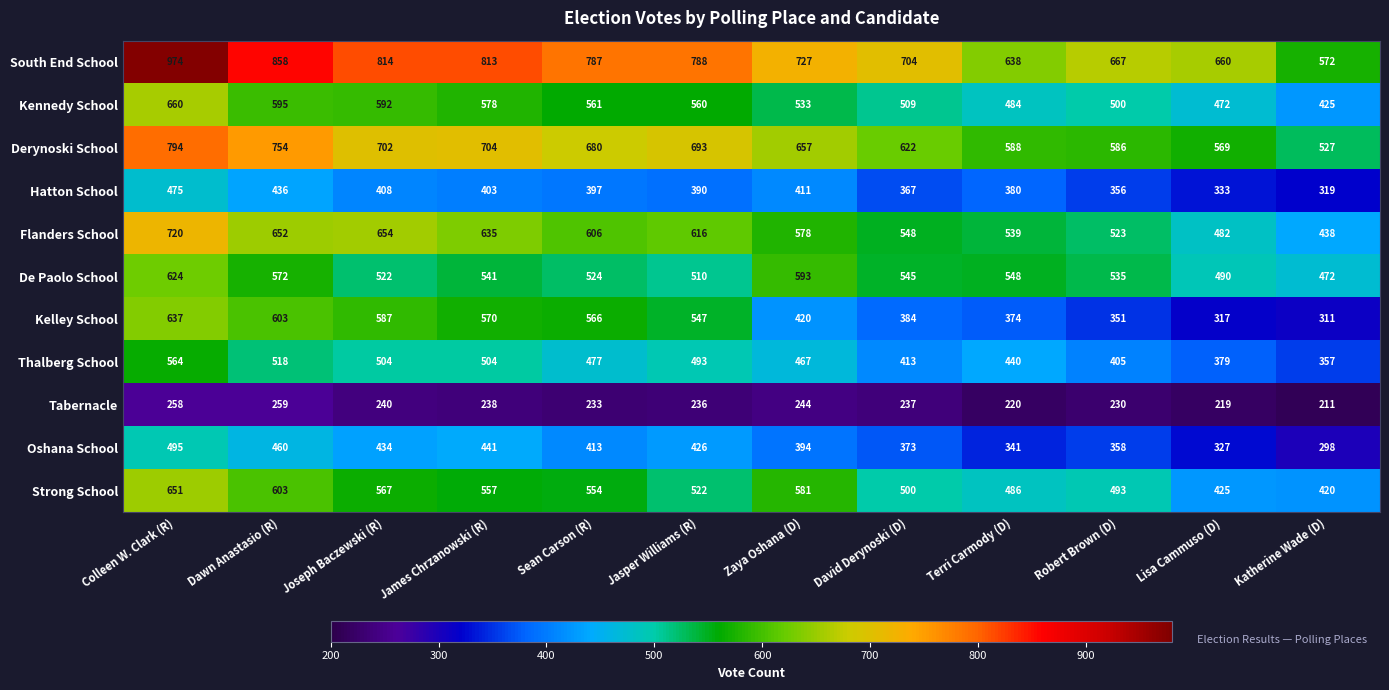

What is the total value across all series at Dawn Anastasio (R)?

6310